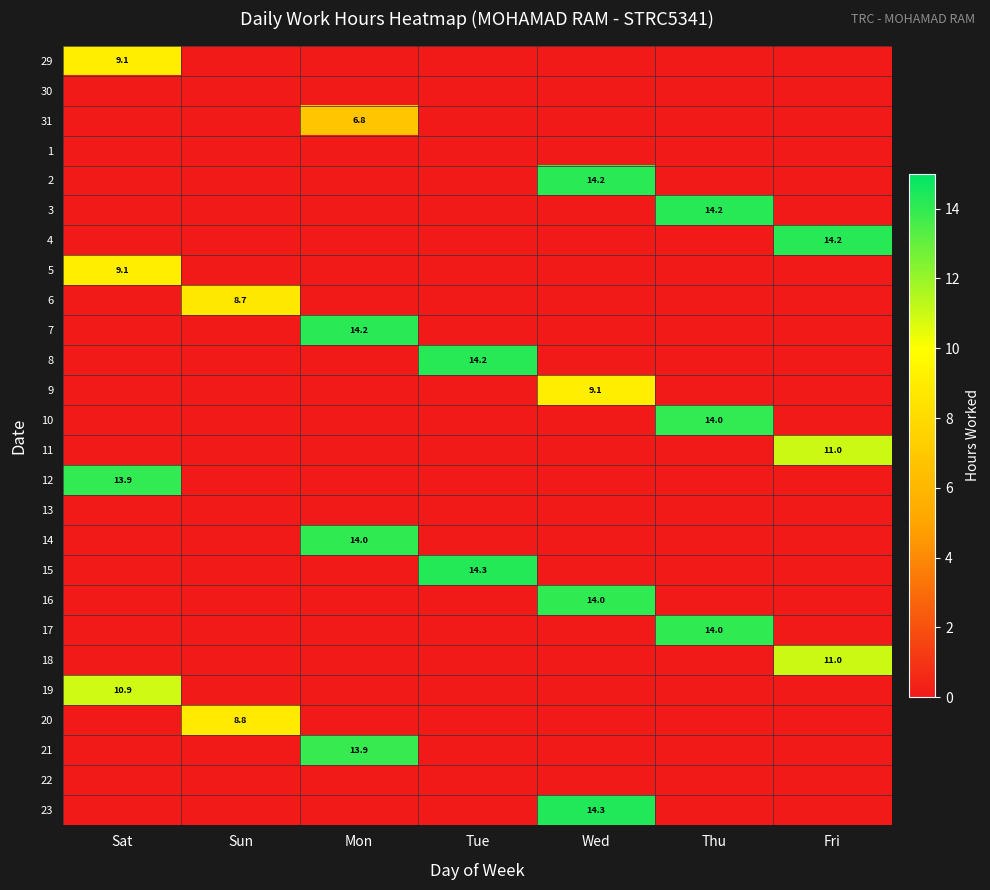

What is the total value across all series at Sat?

43.0